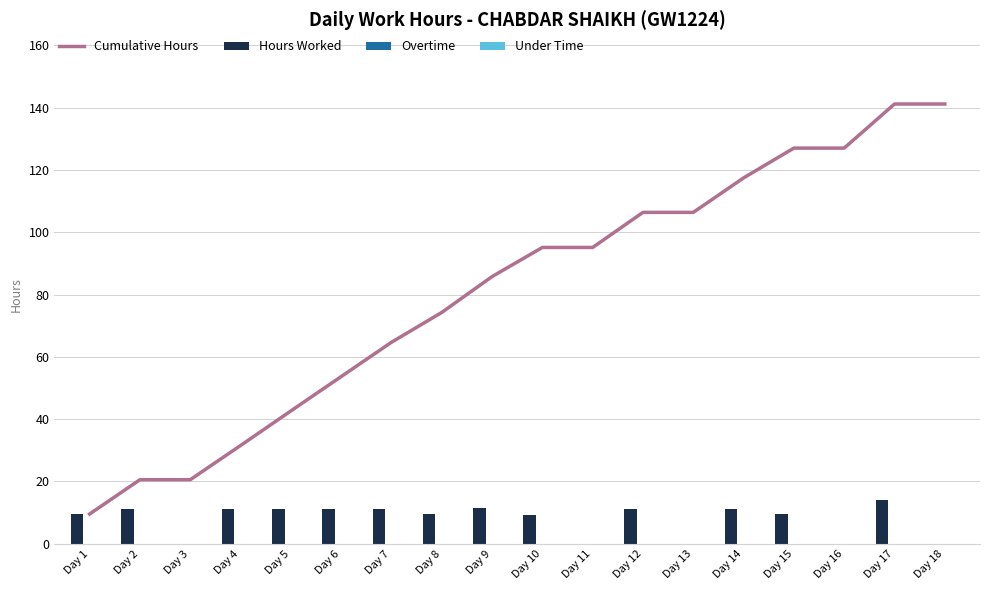

What is the difference between the maximum and minimum values in the Hours Worked series?

14.2